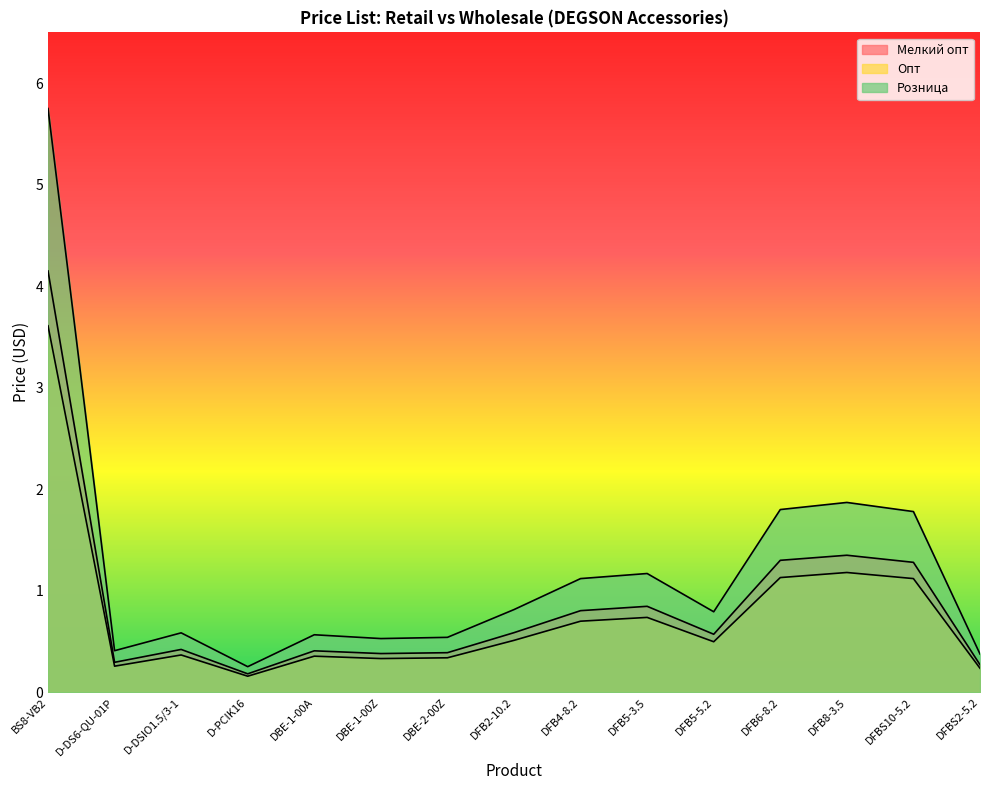

What value does the Опт series have at DBE-1-00A?

0.4